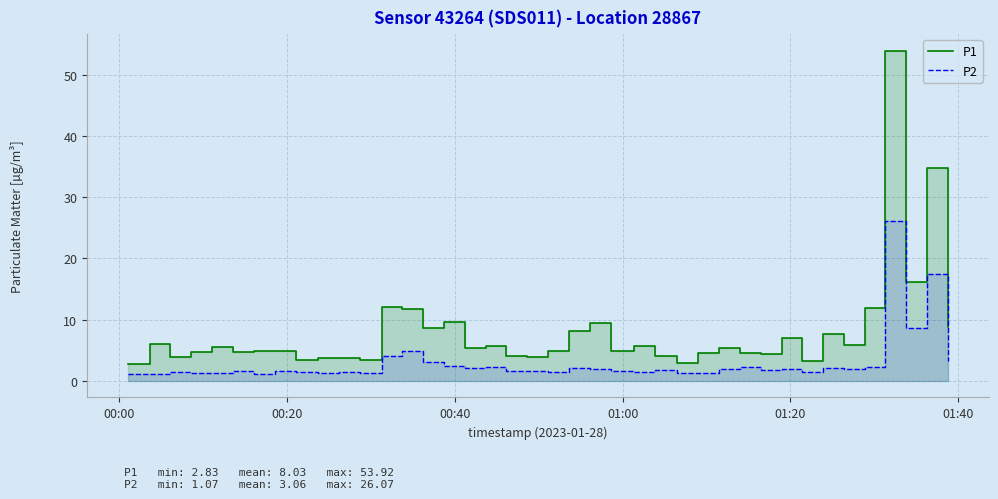

List the series in order of their peak value, lowest first.

P2, P1